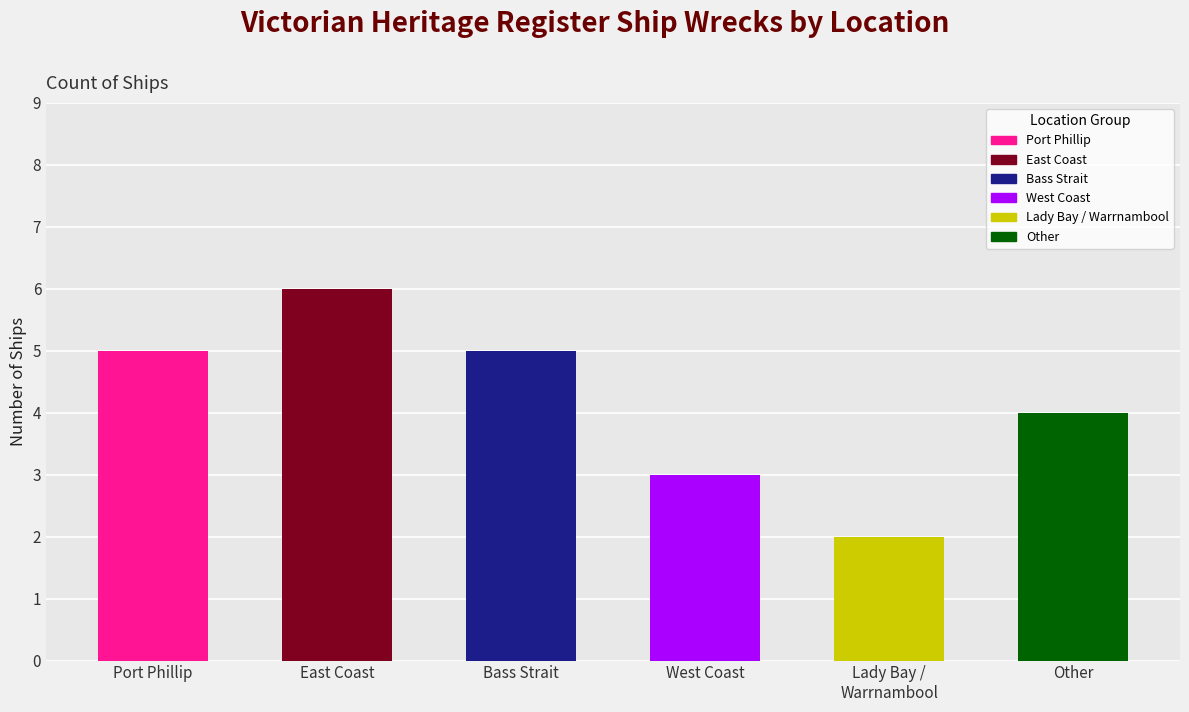

Between Port Phillip and East Coast, which is larger?

East Coast